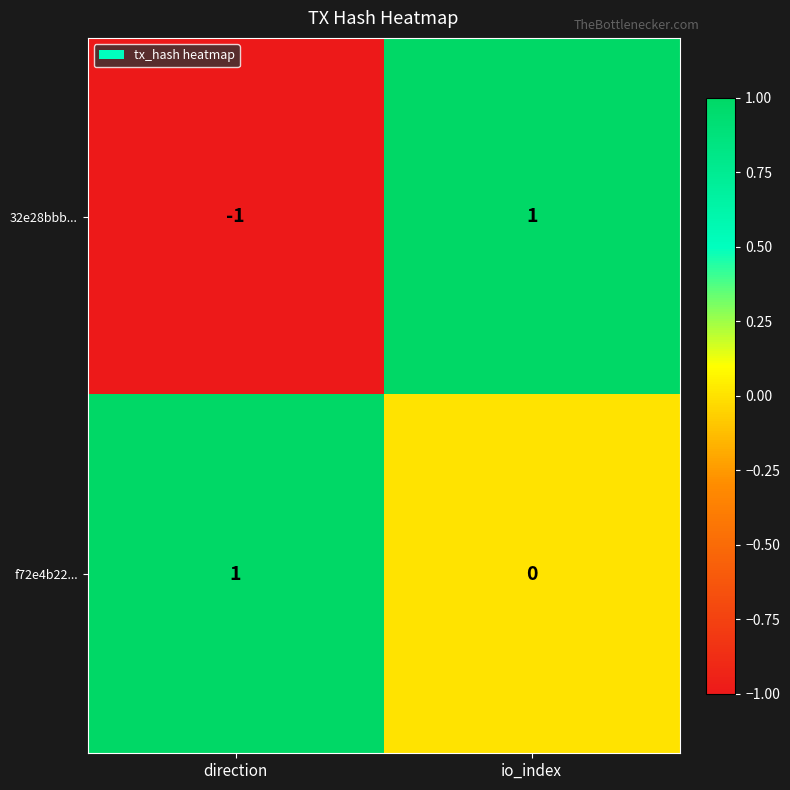

Which category has the lowest value across all series?

direction